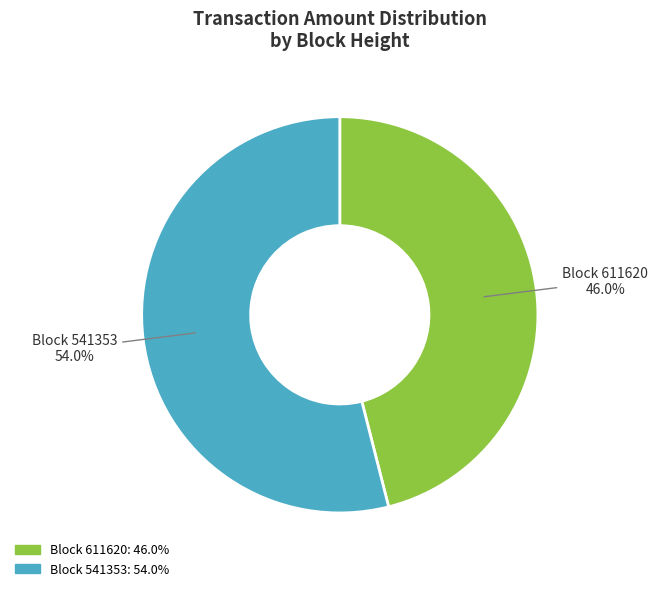

Is there any slice that represents more than half of the pie?

Yes